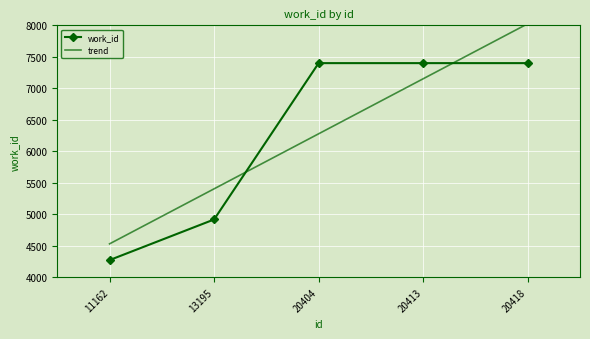

What is the difference between the values at 20413 and 11162?

3127